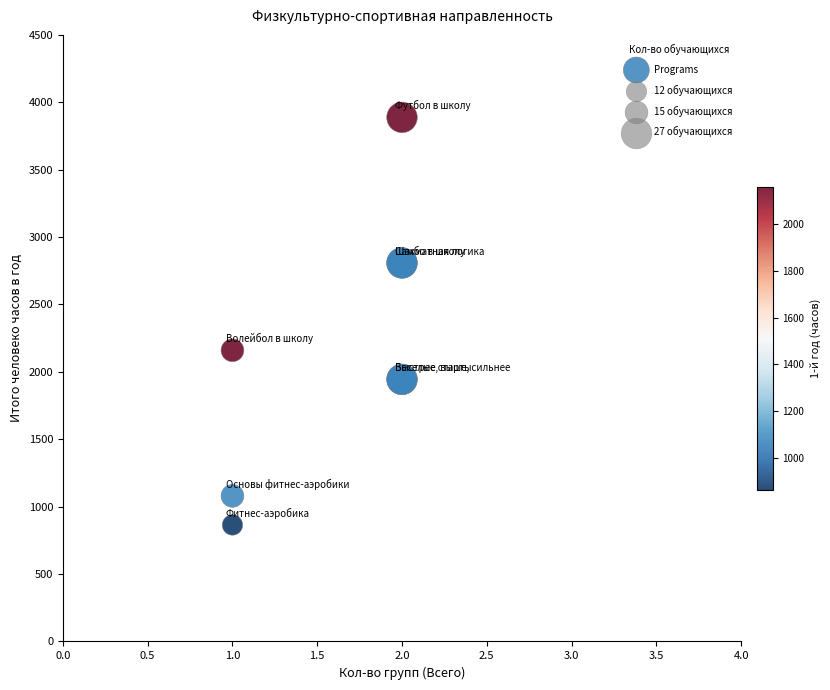

What Y value in the scatter plot is closest to 2376?

2160